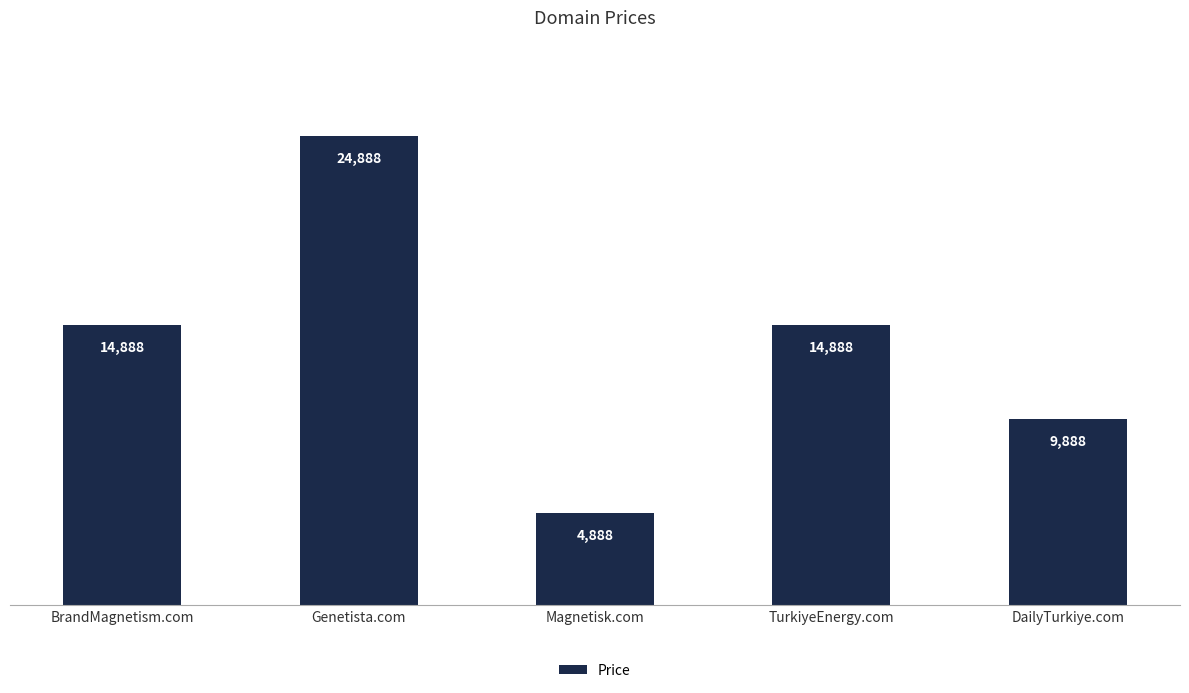

Count the values in the range 9888 to 14888.

3